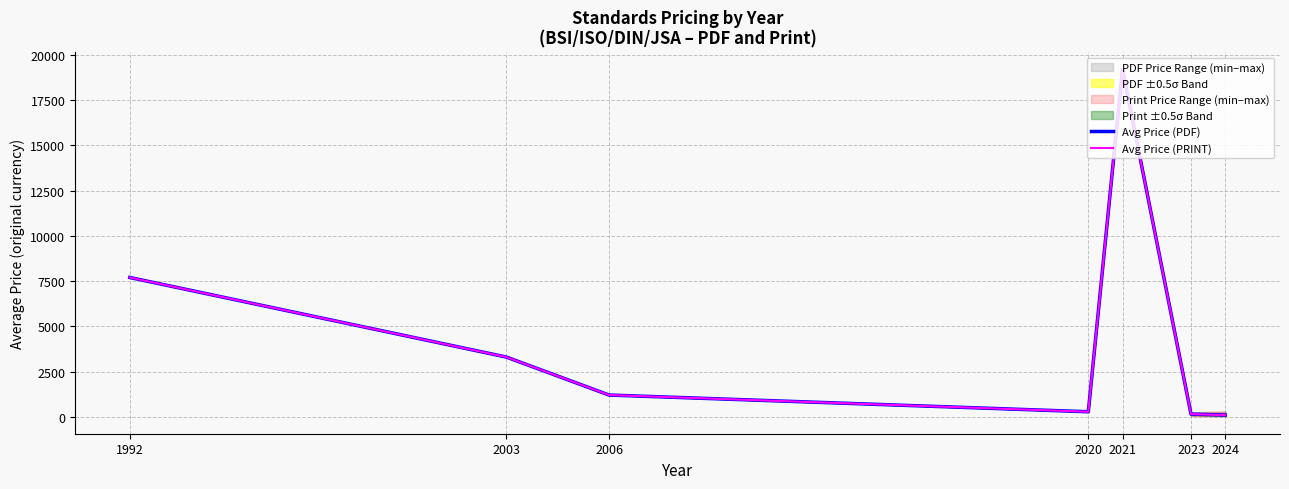

True or false: Avg Price (PRINT) and Avg Price (PDF) intersect in this chart.

False